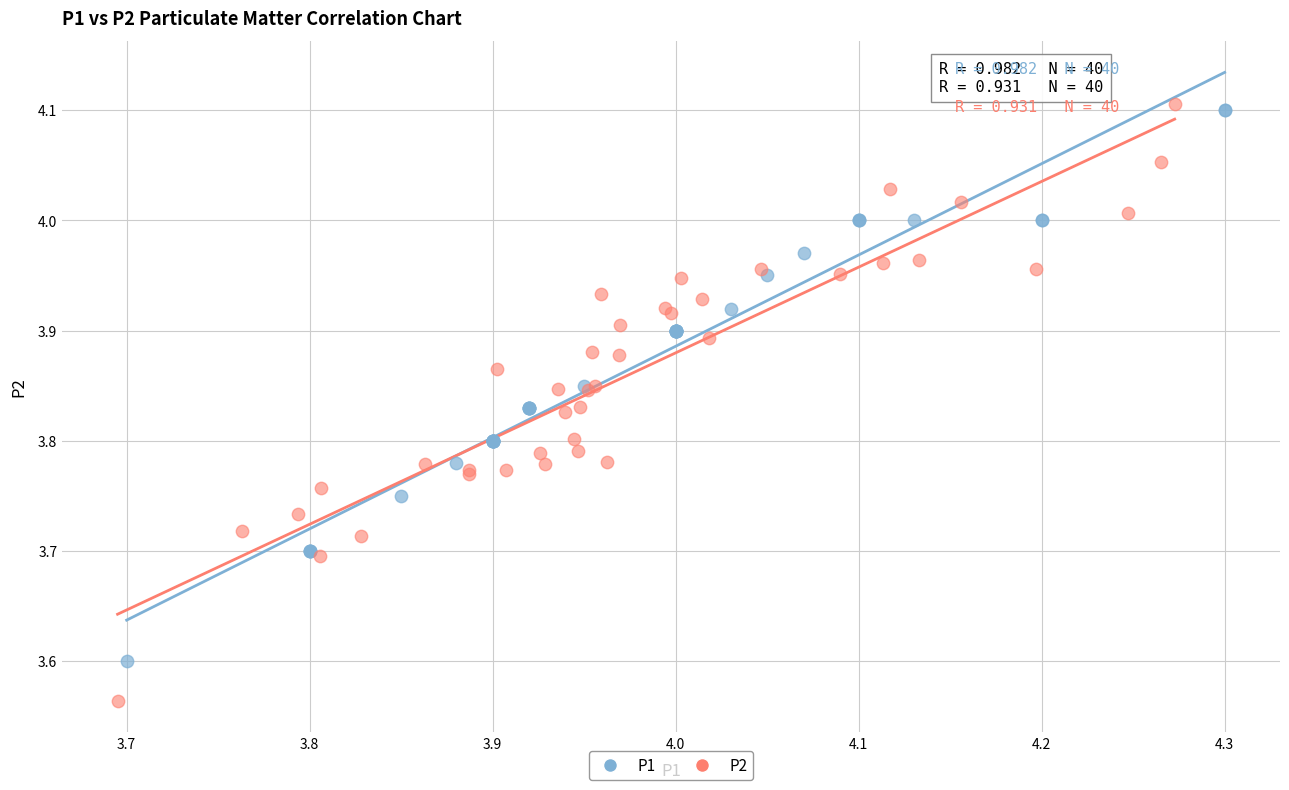

Which series has the widest spread of Y values?

P2